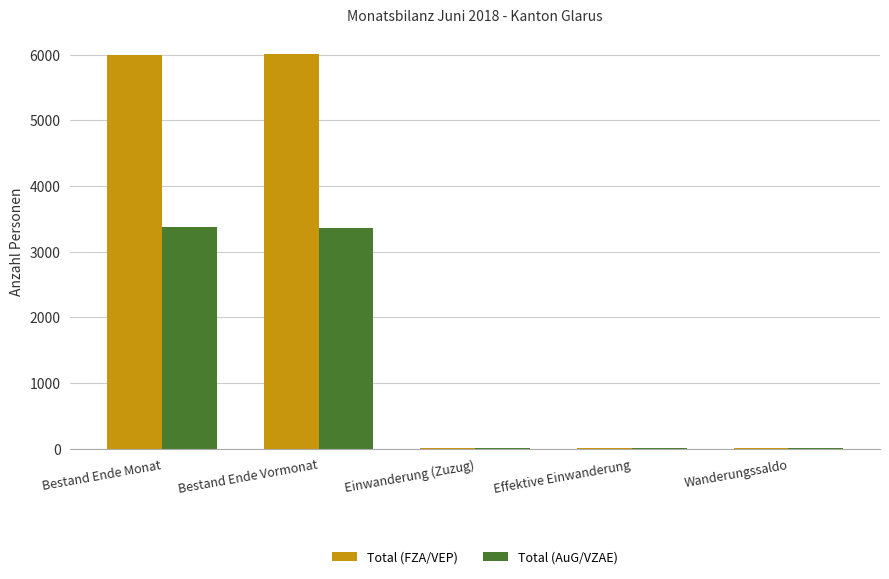

Is it true that Total (AuG/VZAE) equals 5739 at Bestand Ende Monat?

False